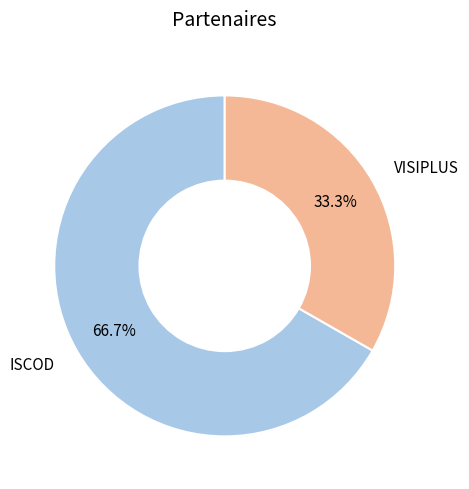

Rank the categories by value from highest to lowest.

ISCOD, VISIPLUS